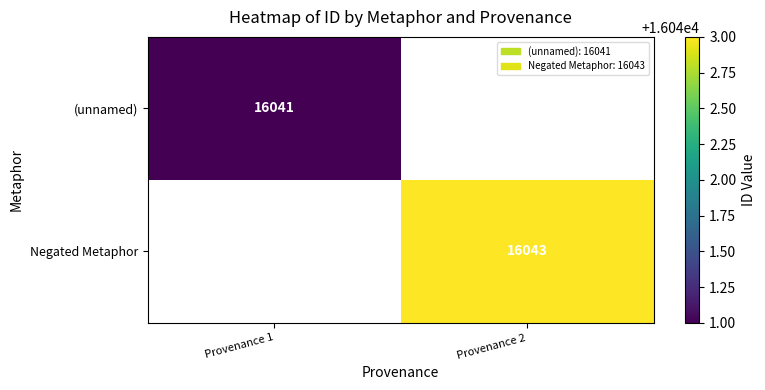

Is it true that (unnamed) equals 16041 at Provenance 1?

True